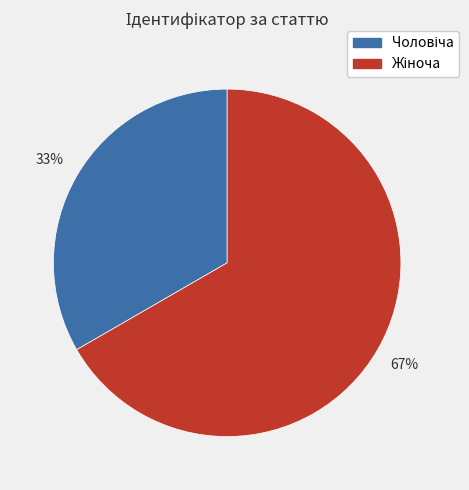

To the nearest percent, what is the average slice percentage?

50%